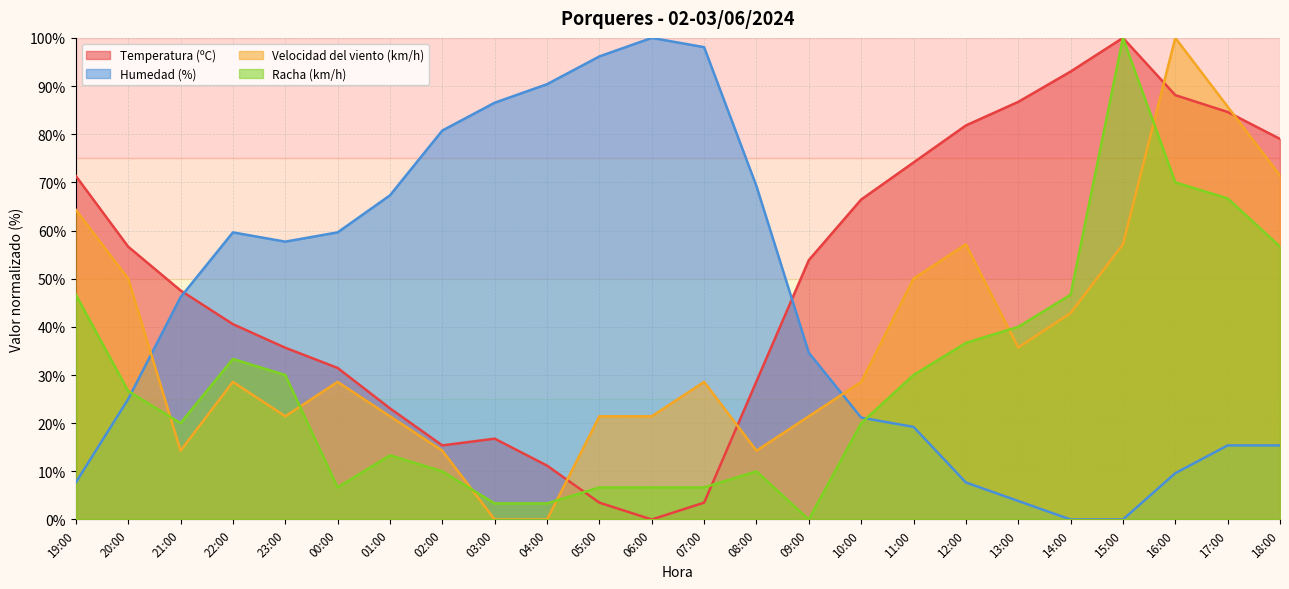

In Velocidad del viento (km/h), how many points are lower than both neighbors (excluding endpoints)?

4